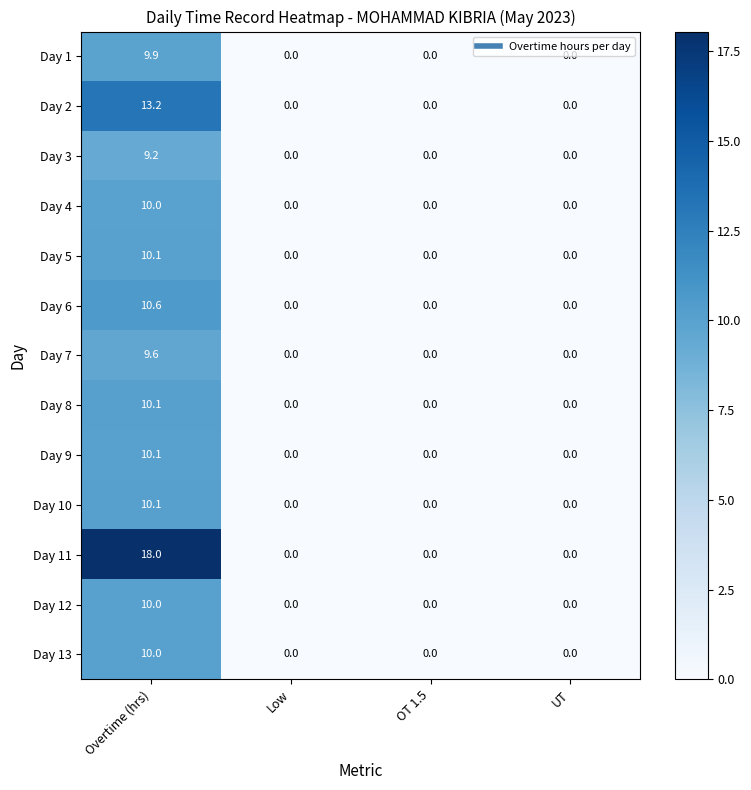

At which category is the sum across all series the highest?

Overtime (hrs)